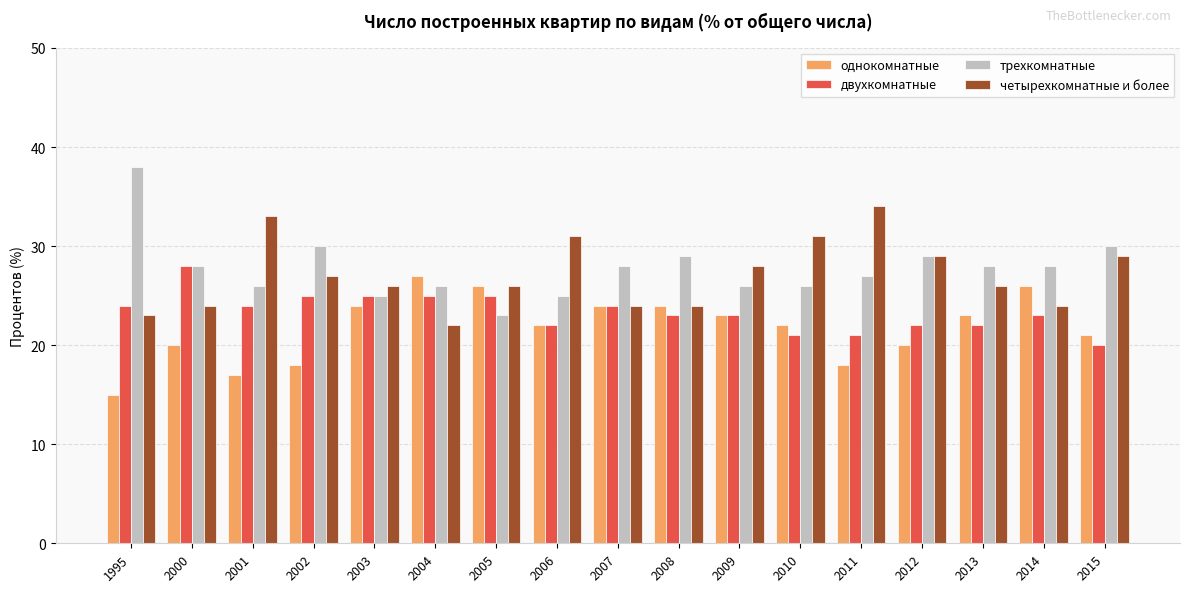

What is the total value across all series at 2015?

100